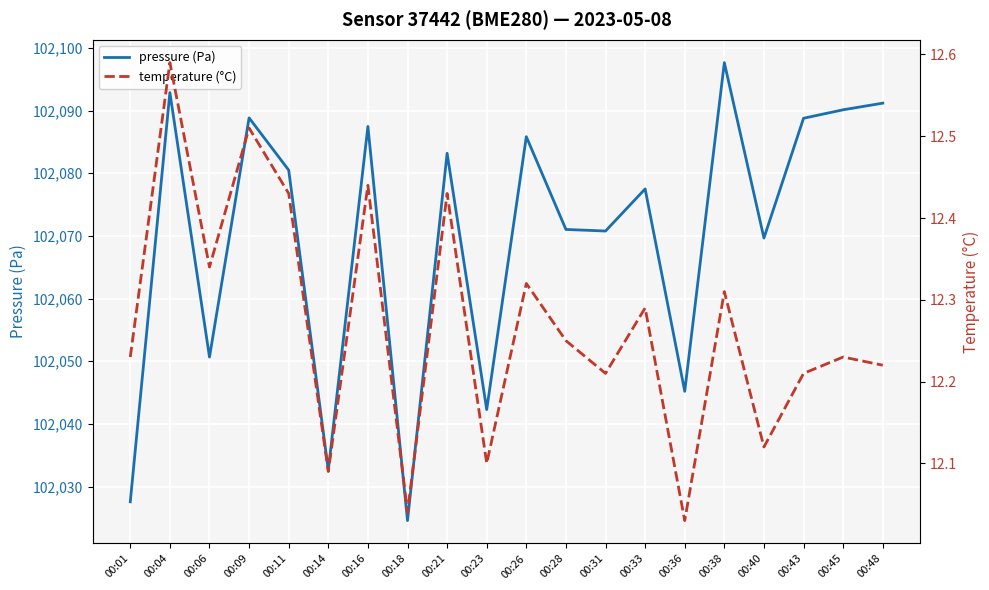

Is the value of pressure (Pa) at 00:16 greater than the value of temperature (°C) at 00:38?

Yes